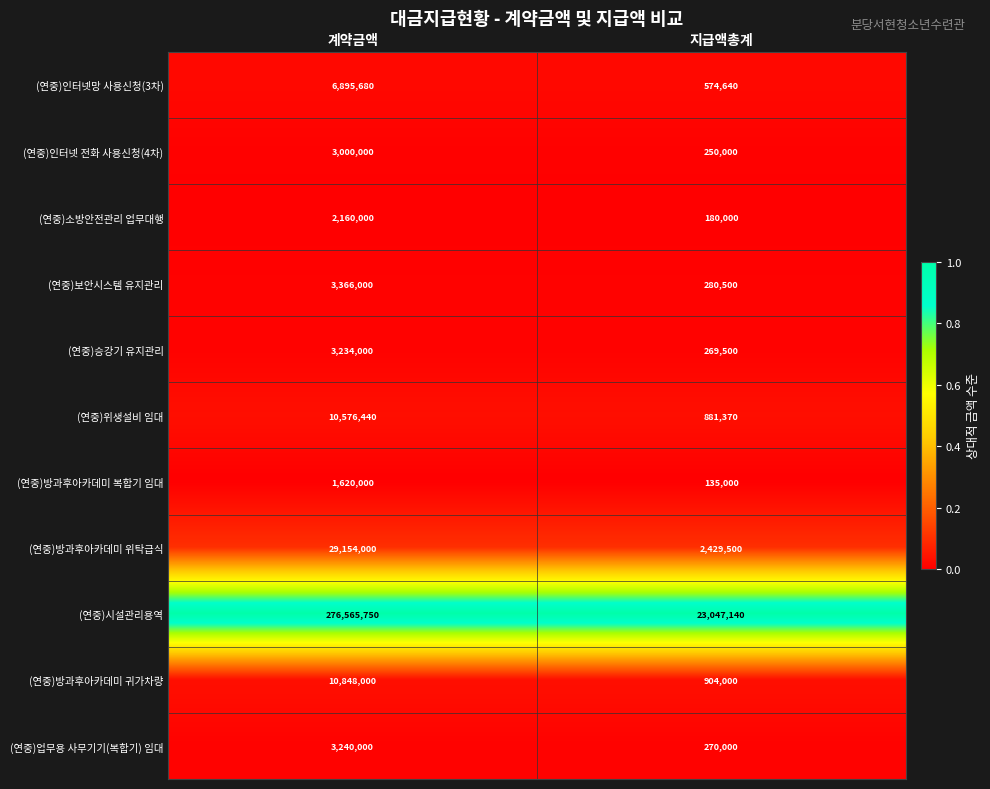

What is the approximate value of (연중)인터넷망 사용신청(3차) at 지급액총계, to the nearest 50?

574650